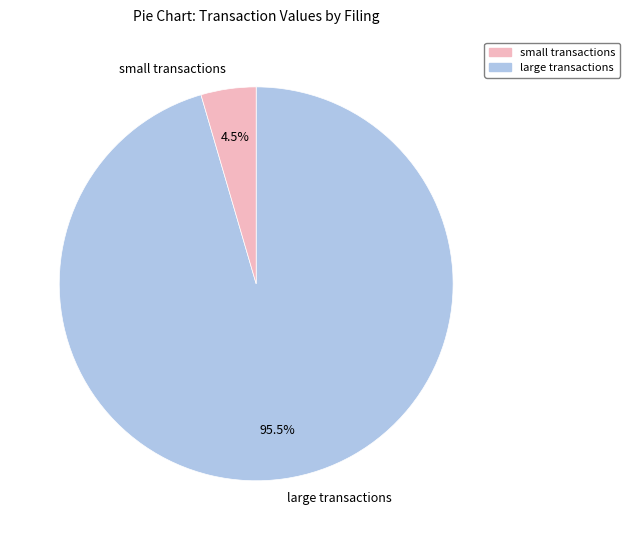

Does small transactions represent more than half of the total?

No